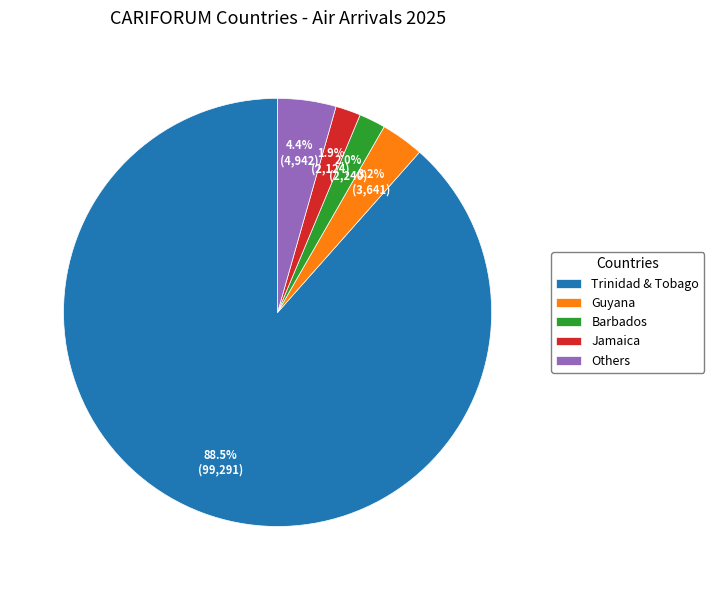

Combined, do Jamaica and Trinidad & Tobago account for over 50%?

Yes